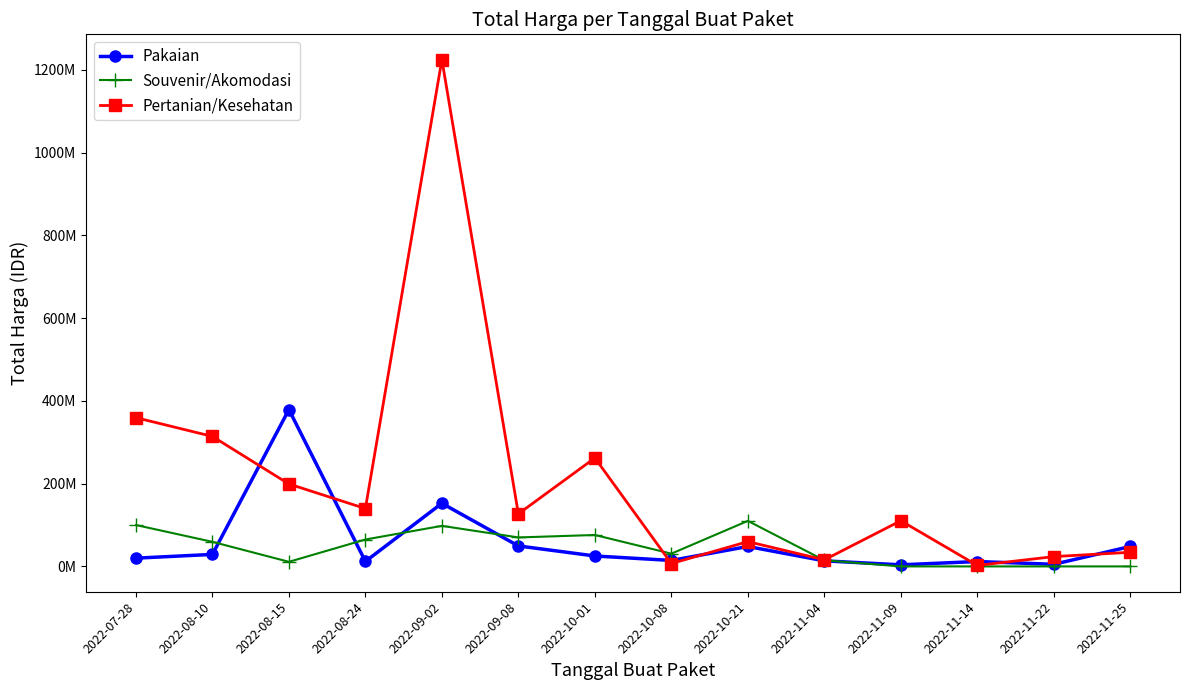

What are all the series names shown in the legend?

Pakaian, Souvenir/Akomodasi, Pertanian/Kesehatan